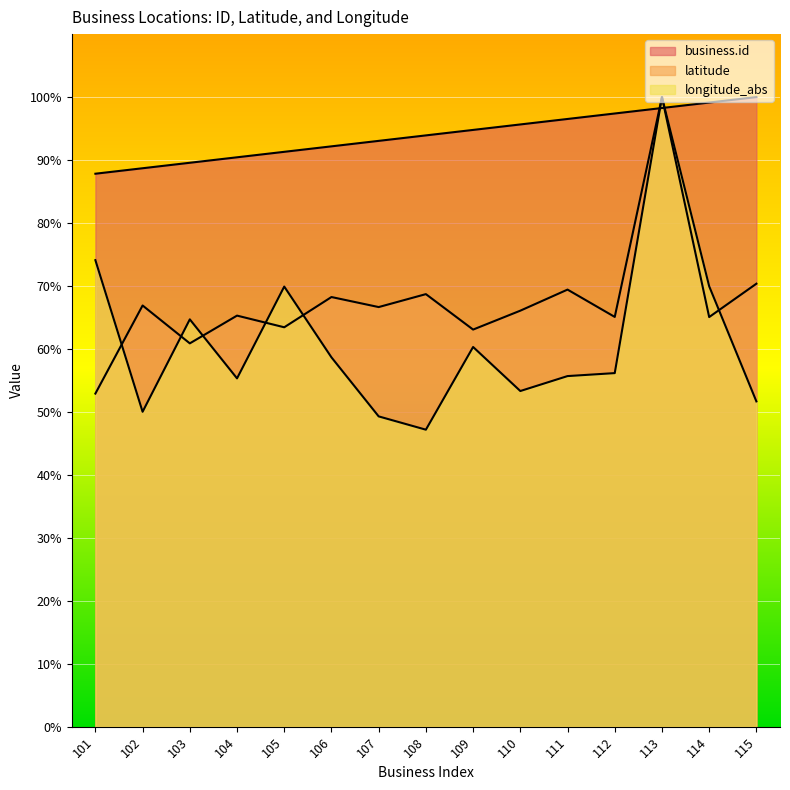

How many series are shown in this chart?

3